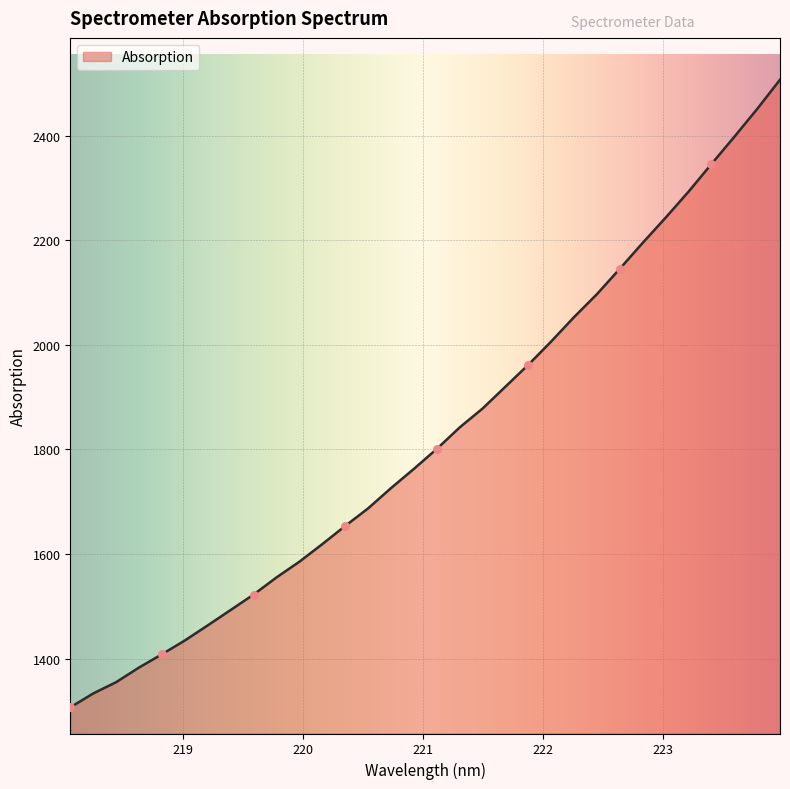

What is the difference between the maximum and minimum values?

1200.3